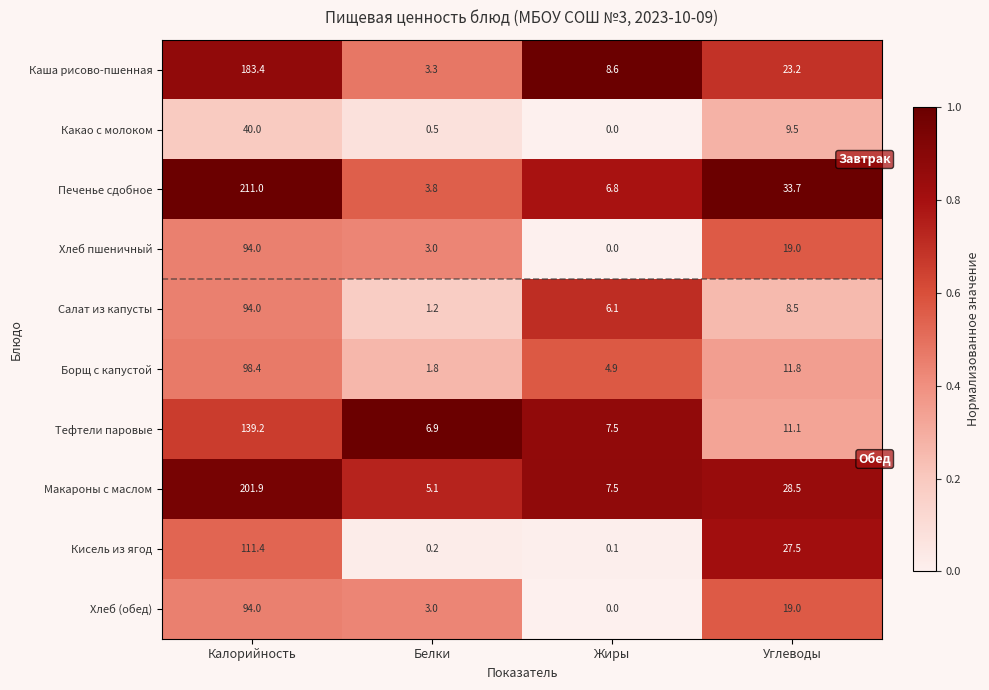

List the labels in order of Хлеб пшеничный value, largest first.

Калорийность, Углеводы, Белки, Жиры